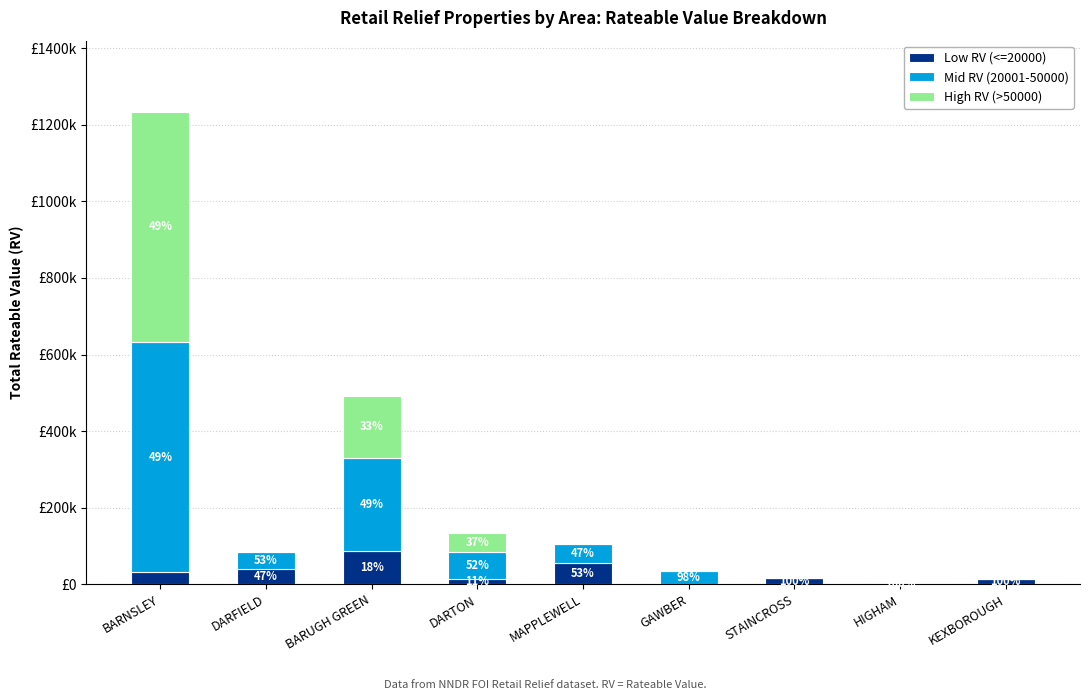

Which series has the largest total across all categories?

Mid RV (20001-50000)